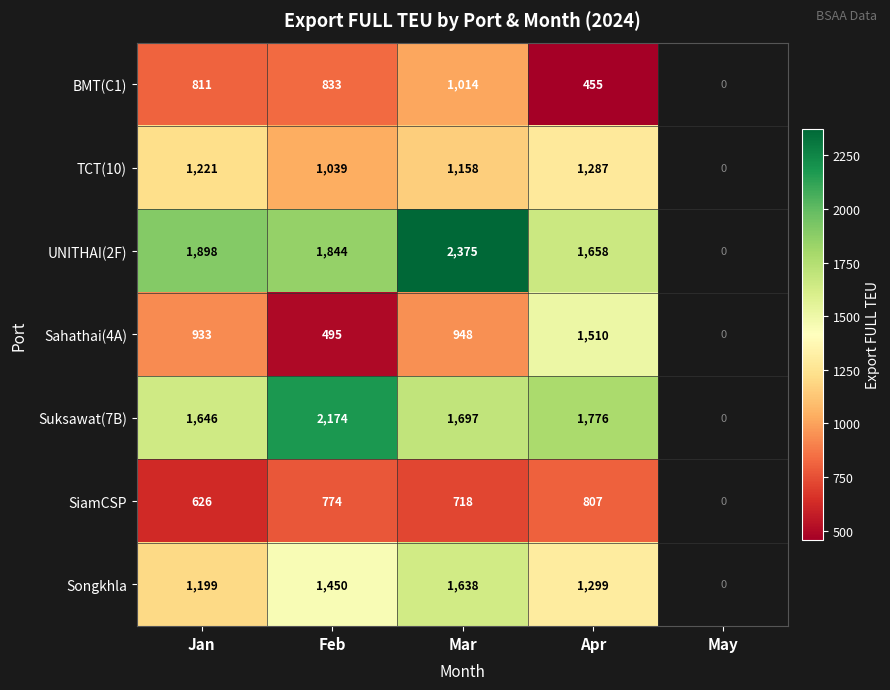

Between Mar and Apr, which series saw the biggest shift?

UNITHAI(2F)